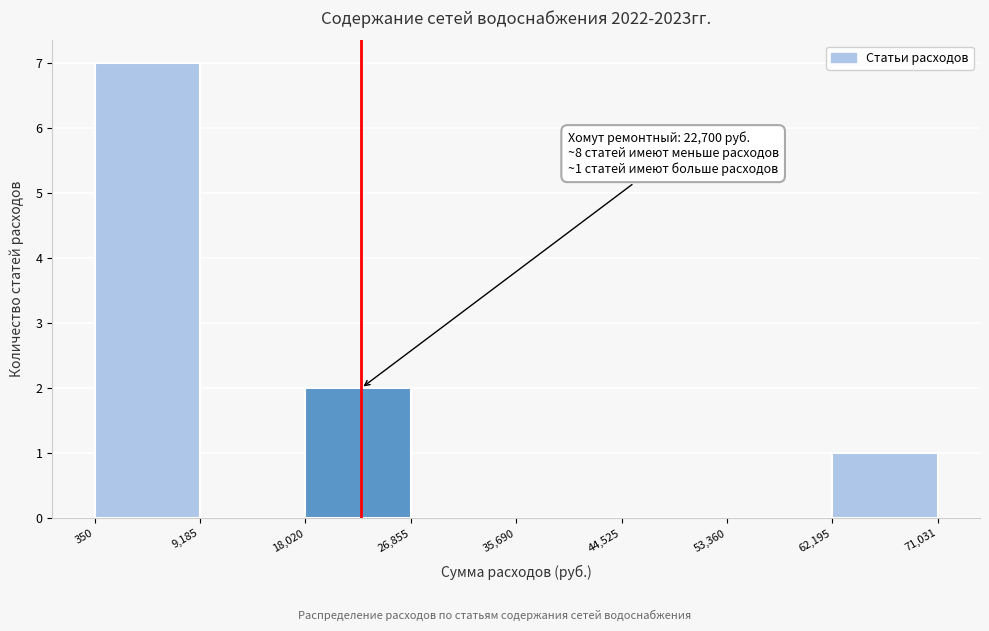

Over which range of the x-axis is the bar tallest?

350 to 9,185